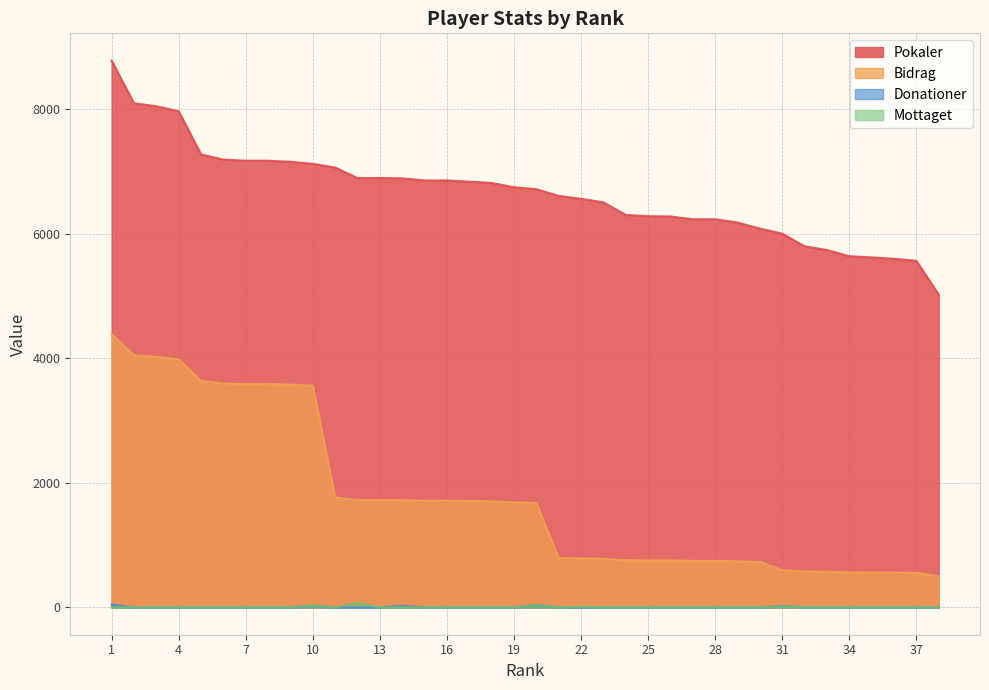

Rank the series by their maximum value, from highest to lowest.

Pokaler, Bidrag, Mottaget, Donationer